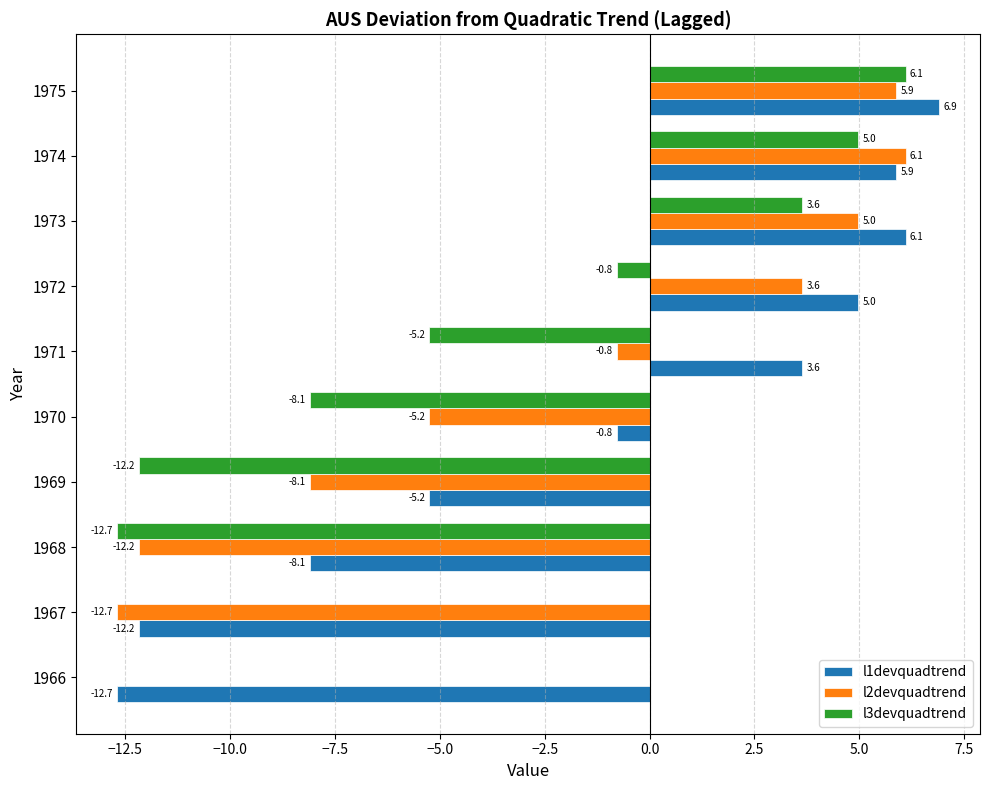

What is the sum of all l3devquadtrend values?

-24.3